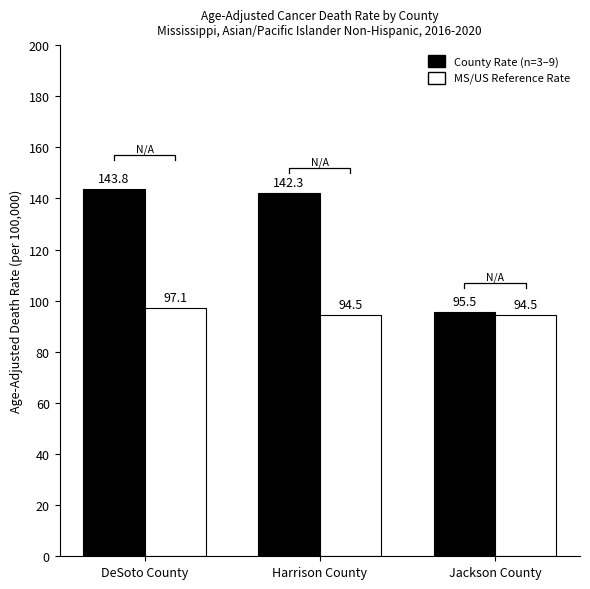

Reading left to right, what are all the values shown in this chart?

County Rate: DeSoto County=143.8	Harrison County=142.3	Jackson County=95.5
MS/US Reference Rate: DeSoto County=97.1	Harrison County=94.5	Jackson County=94.5